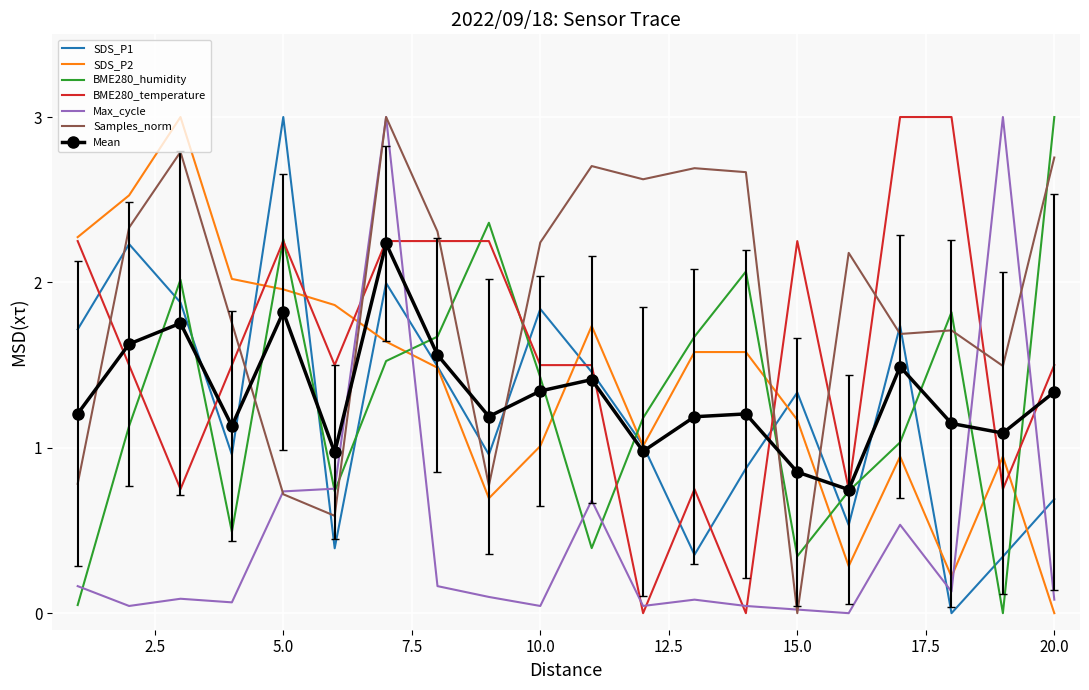

Which series has the largest total across all categories?

Samples_norm